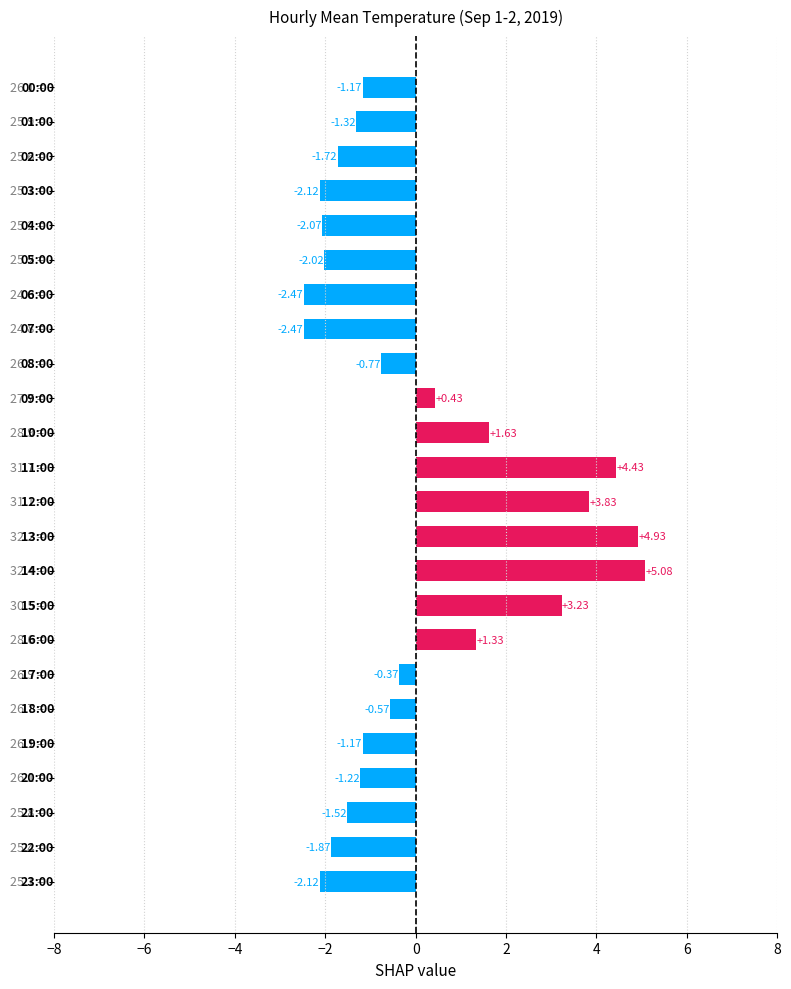

How many categories are shown in the chart?

24